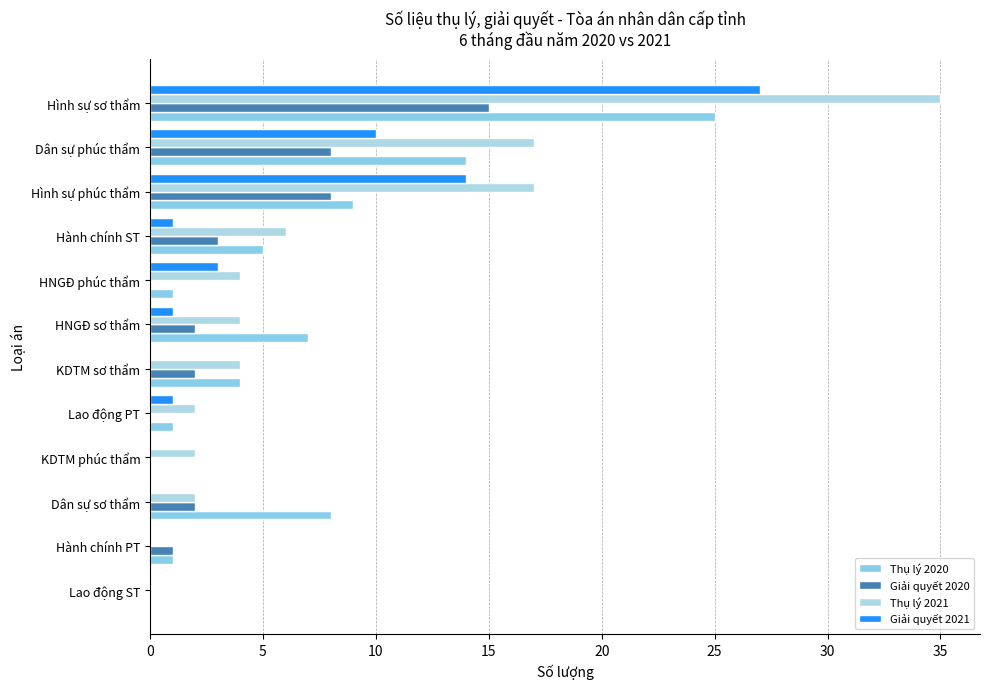

What is the sum of all Thụ lý 2021 values?

93